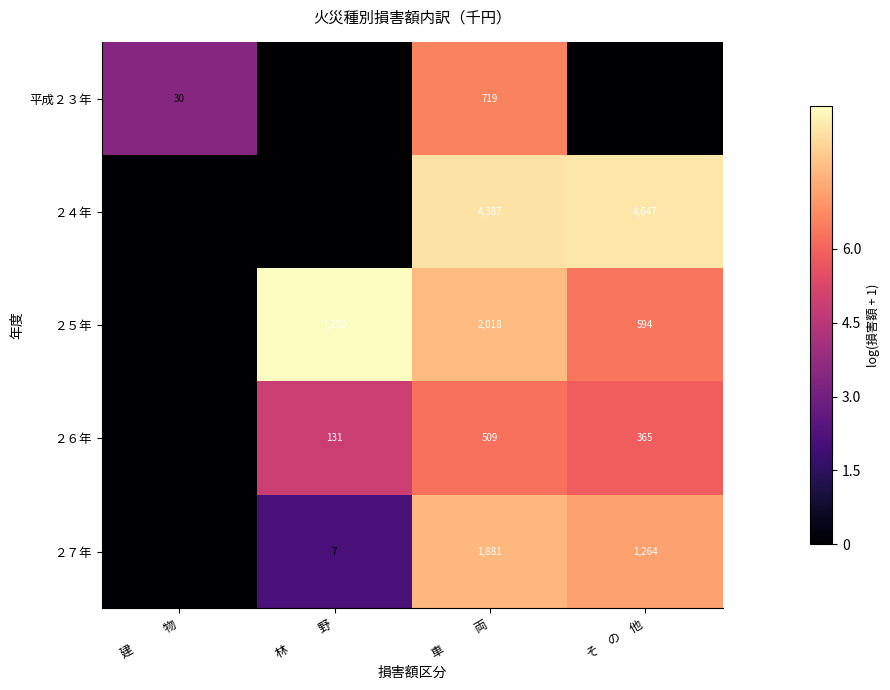

The 平成２３年 series shows 17 at 建　　　物. True or false?

False